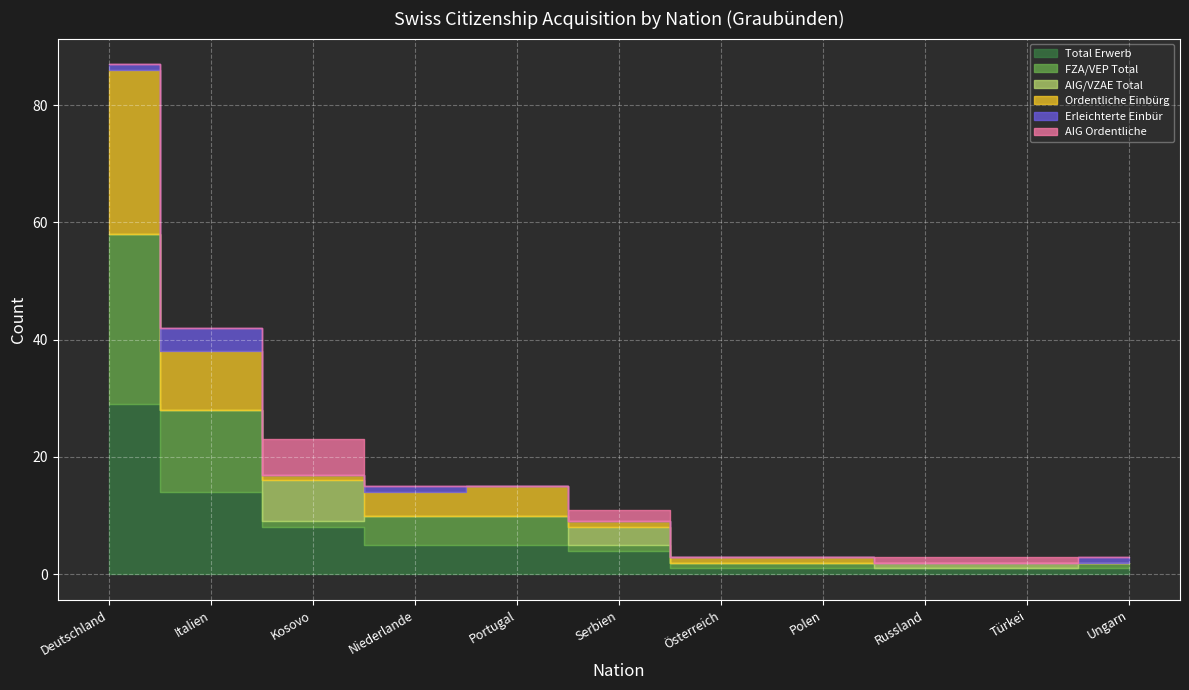

What is the greatest value displayed?

29